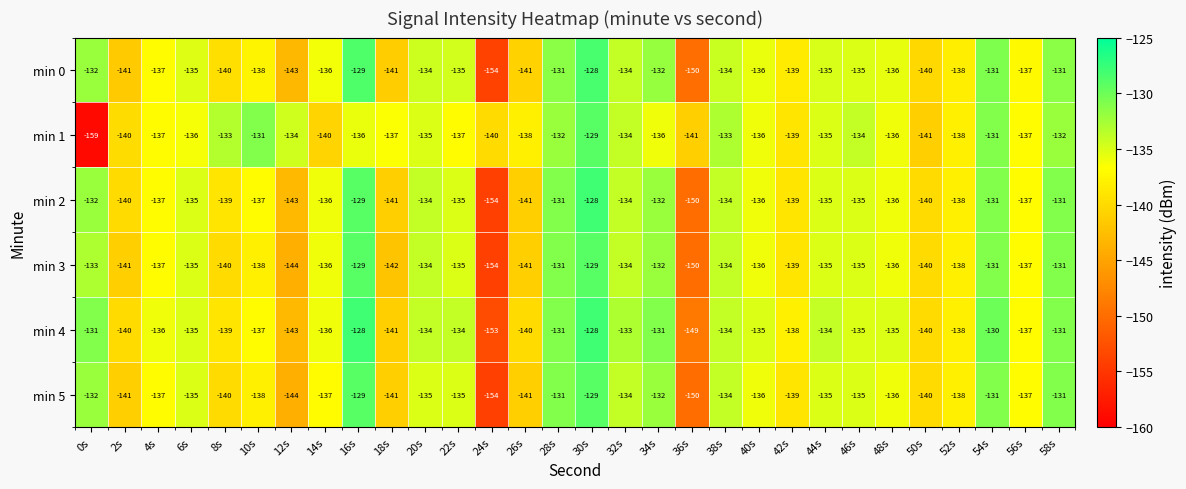

Count the number of categories in the chart.

30